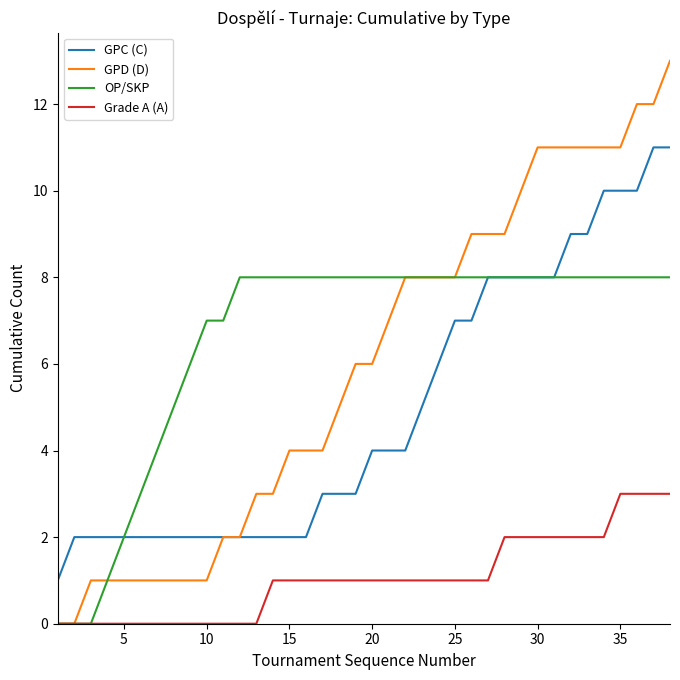

True or false: Grade A (A) and GPC (C) cross at least once.

False